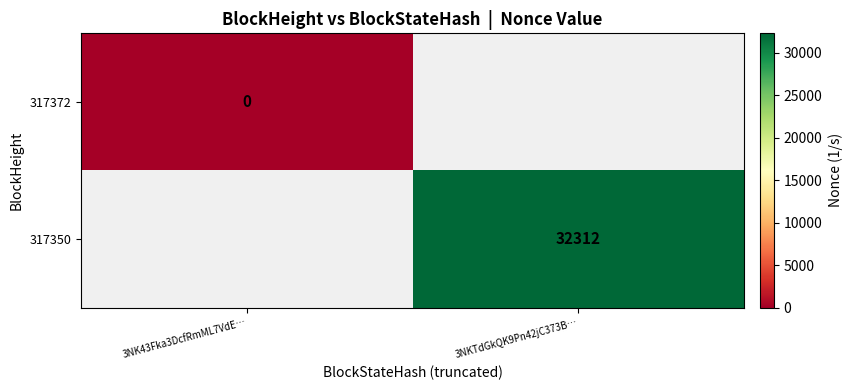

Is it true that 317350 equals 32312 at 3NKTdGkQK9Pn42jC373B…?

True